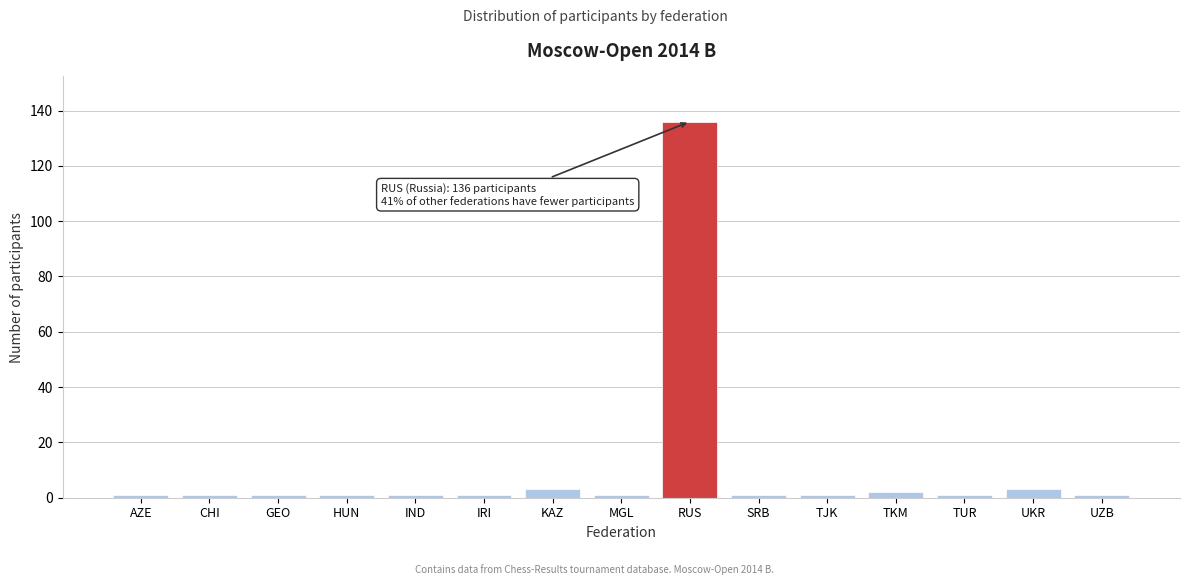

Reading left to right, what are all the values shown in this chart?

1	1	1	1	1	1	3	1	136	1	1	2	1	3	1